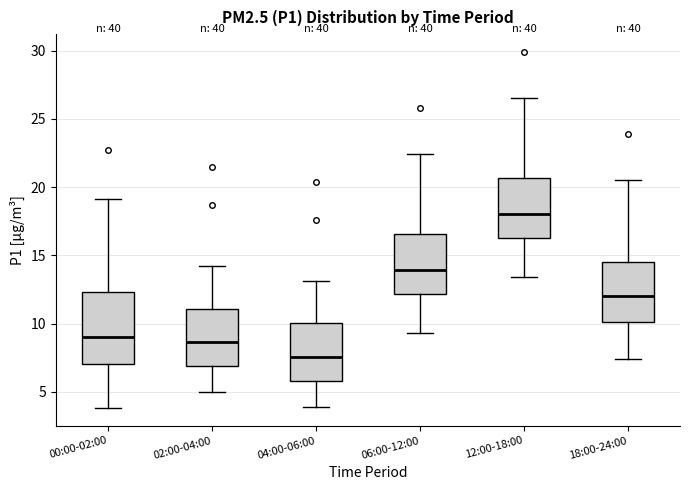

Which box's median line is the highest?

12:00-18:00